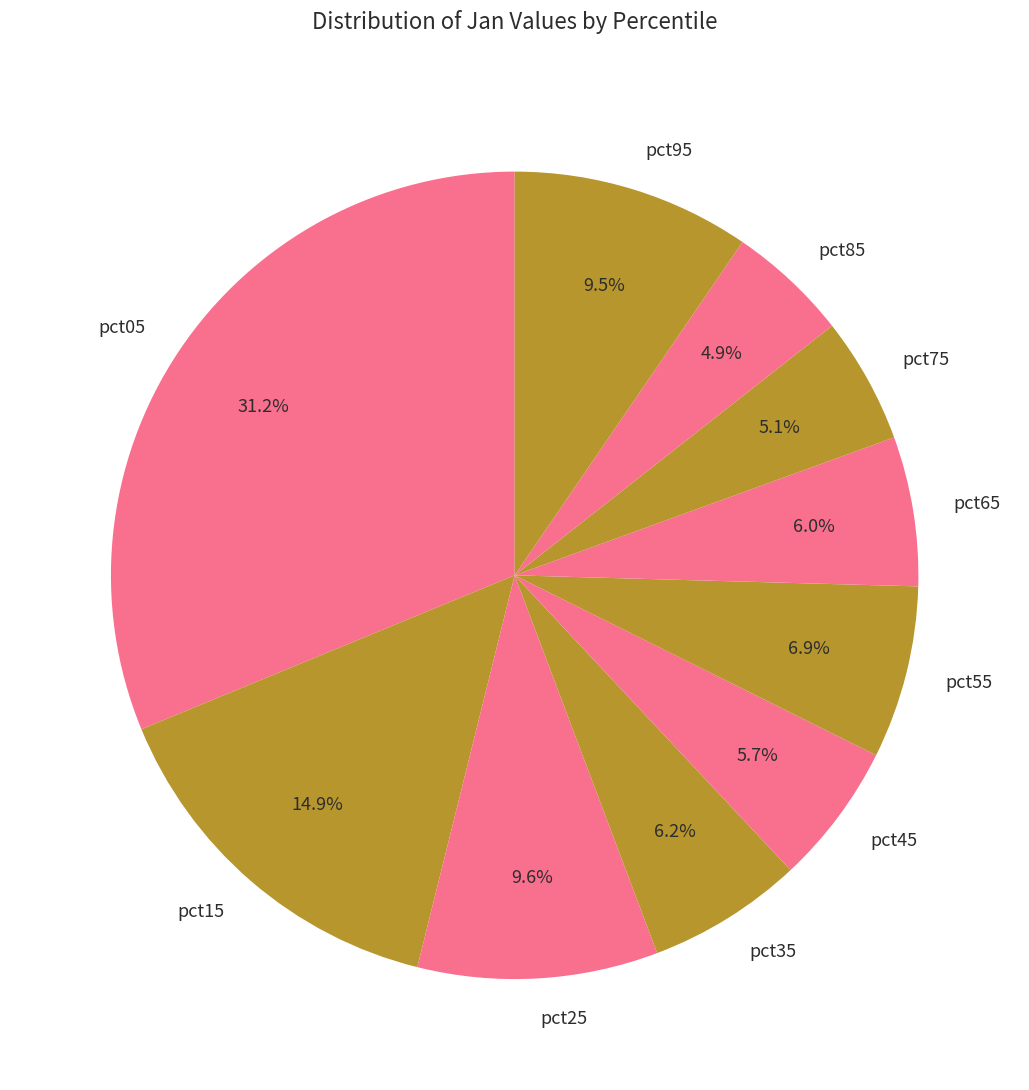

What is the largest slice in the pie chart?

pct05